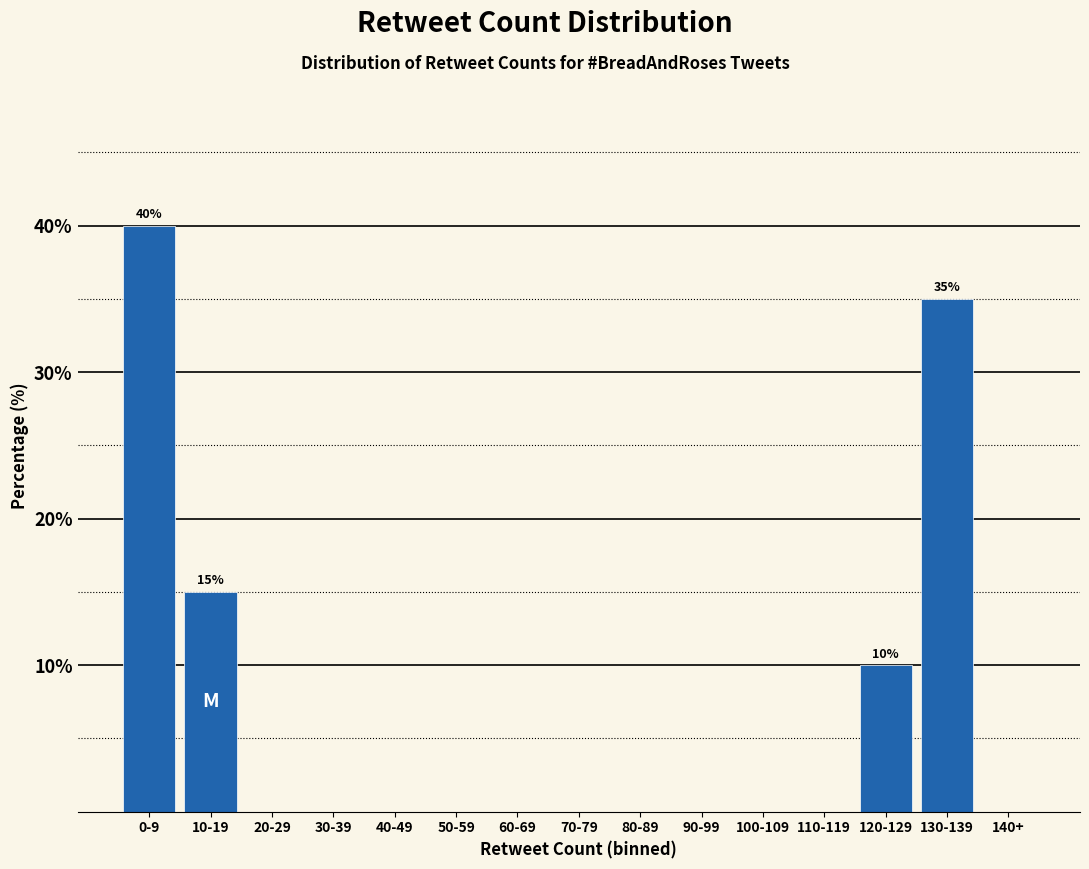

Reading right to left, extract all data points from this chart.

140+=0	130-139=35	120-129=10	110-119=0	100-109=0	90-99=0	80-89=0	70-79=0	60-69=0	50-59=0	40-49=0	30-39=0	20-29=0	10-19=15	0-9=40